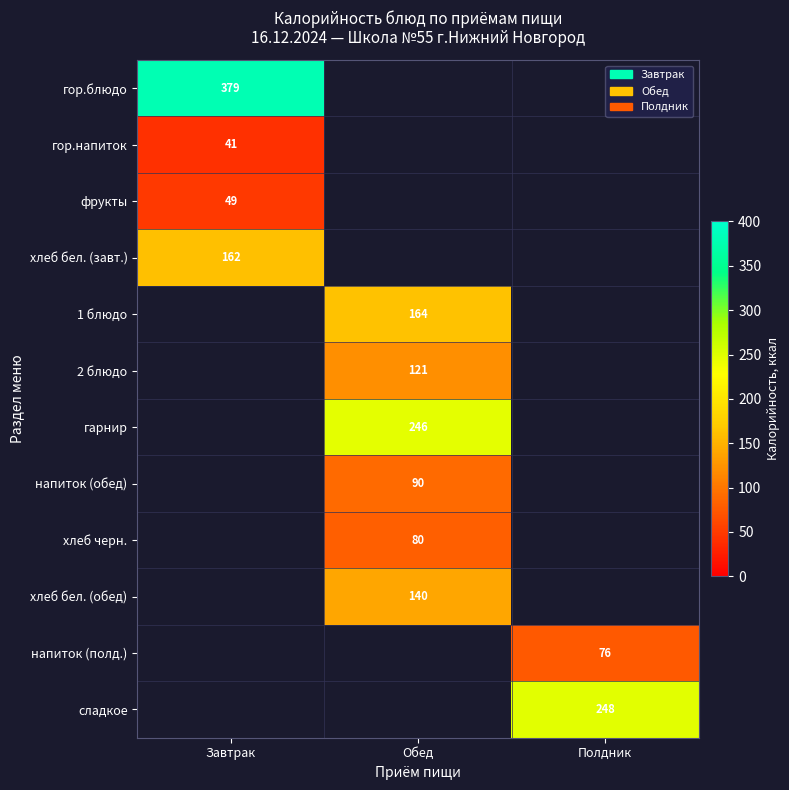

Where is гор.блюдо nearest to the value 379?

Завтрак